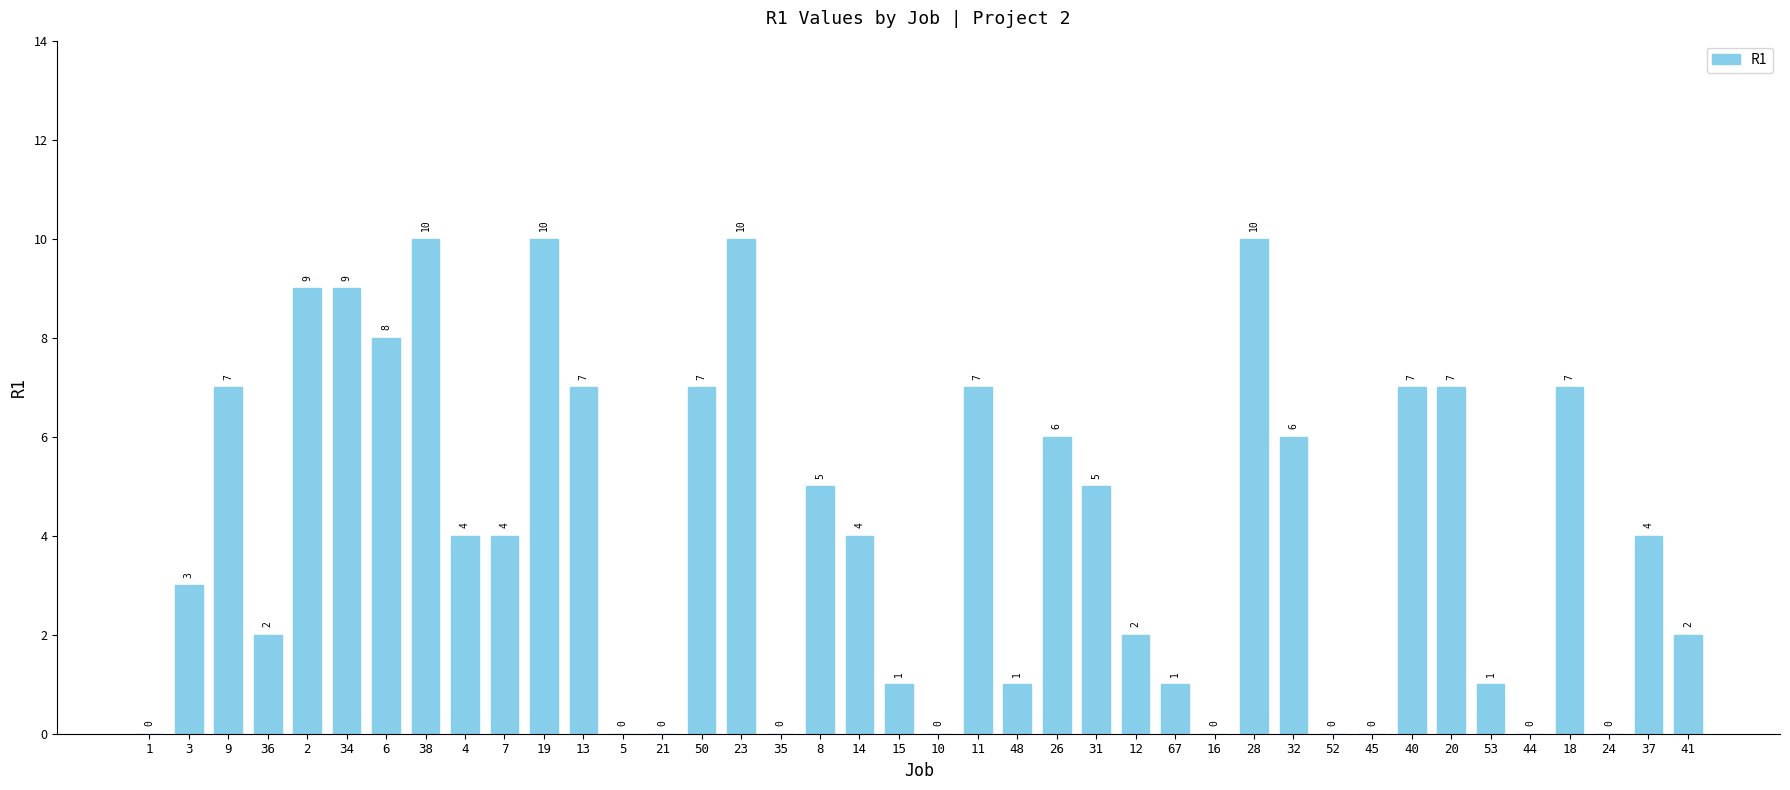

What is the maximum value shown in the chart?

10